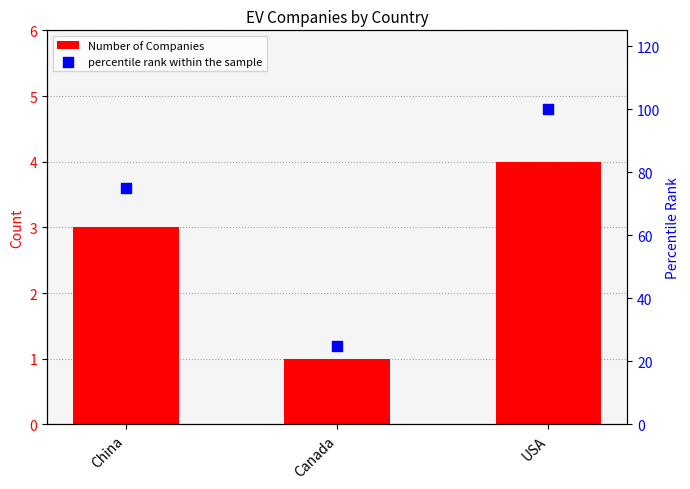

Which series has the widest spread of Y values?

percentile rank within the sample